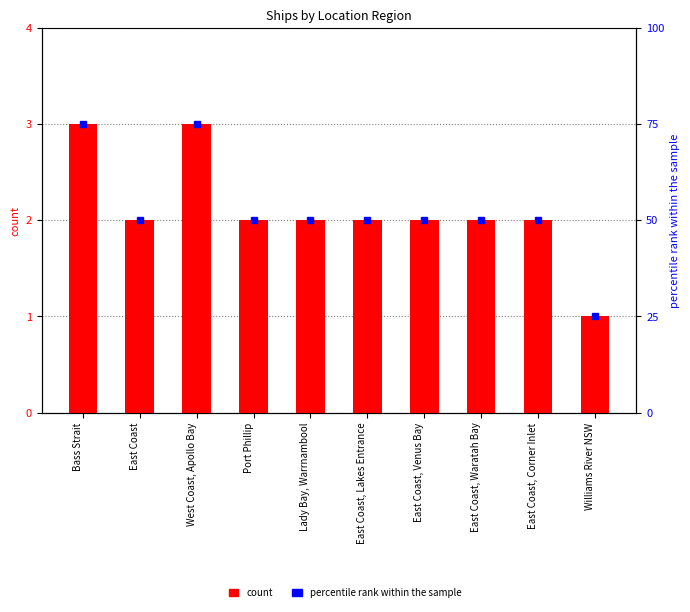

Rank the categories by value from highest to lowest.

Bass Strait, West Coast, Apollo Bay, East Coast, Port Phillip, Lady Bay, Warrnambool, East Coast, Lakes Entrance, East Coast, Venus Bay, East Coast, Waratah Bay, East Coast, Corner Inlet, Williams River NSW